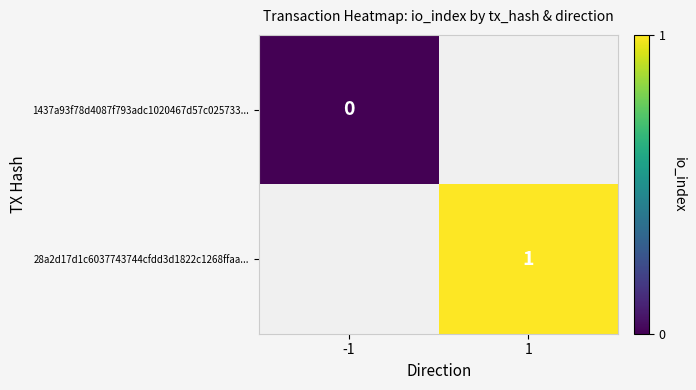

How many categories are shown in the chart?

2